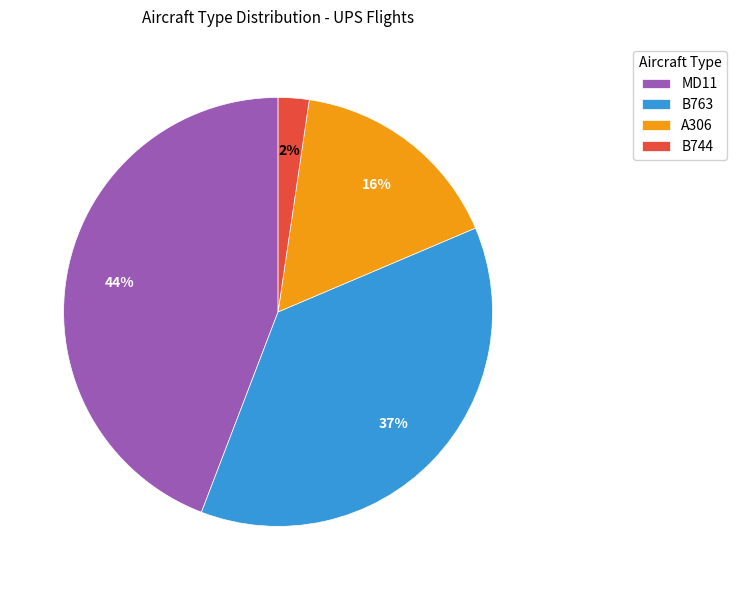

Between B763 and MD11, which is larger?

MD11